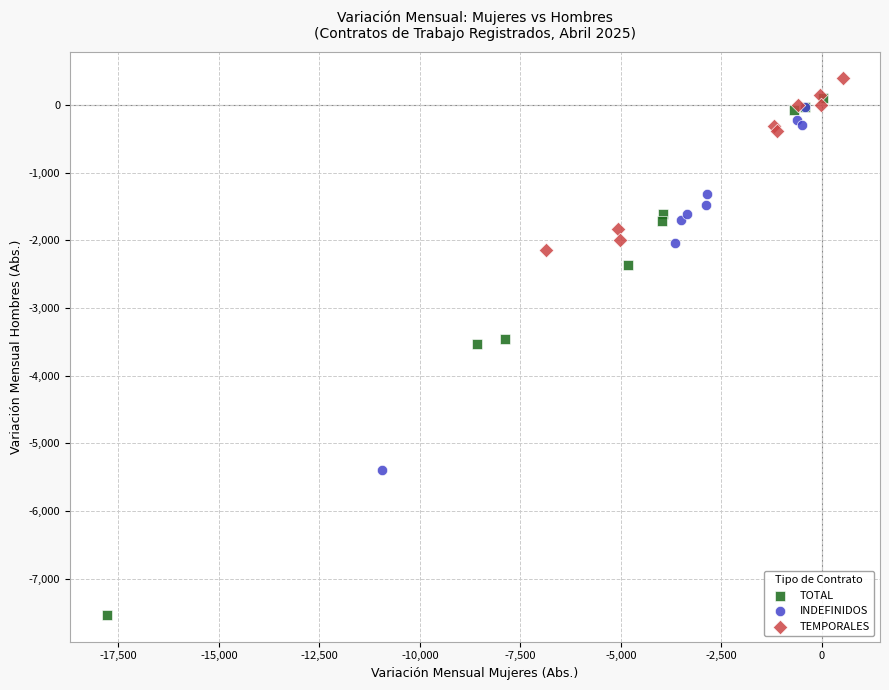

Which series has the largest Y range (max minus min)?

TOTAL